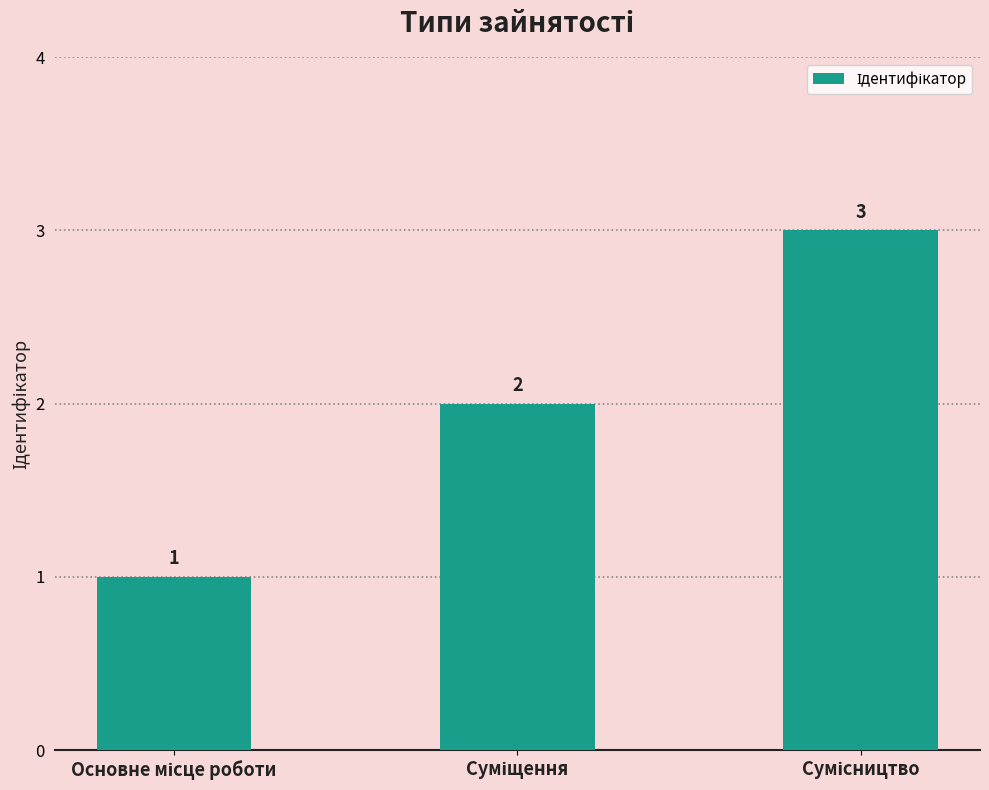

What is the value of the 3rd bar from the left?

3